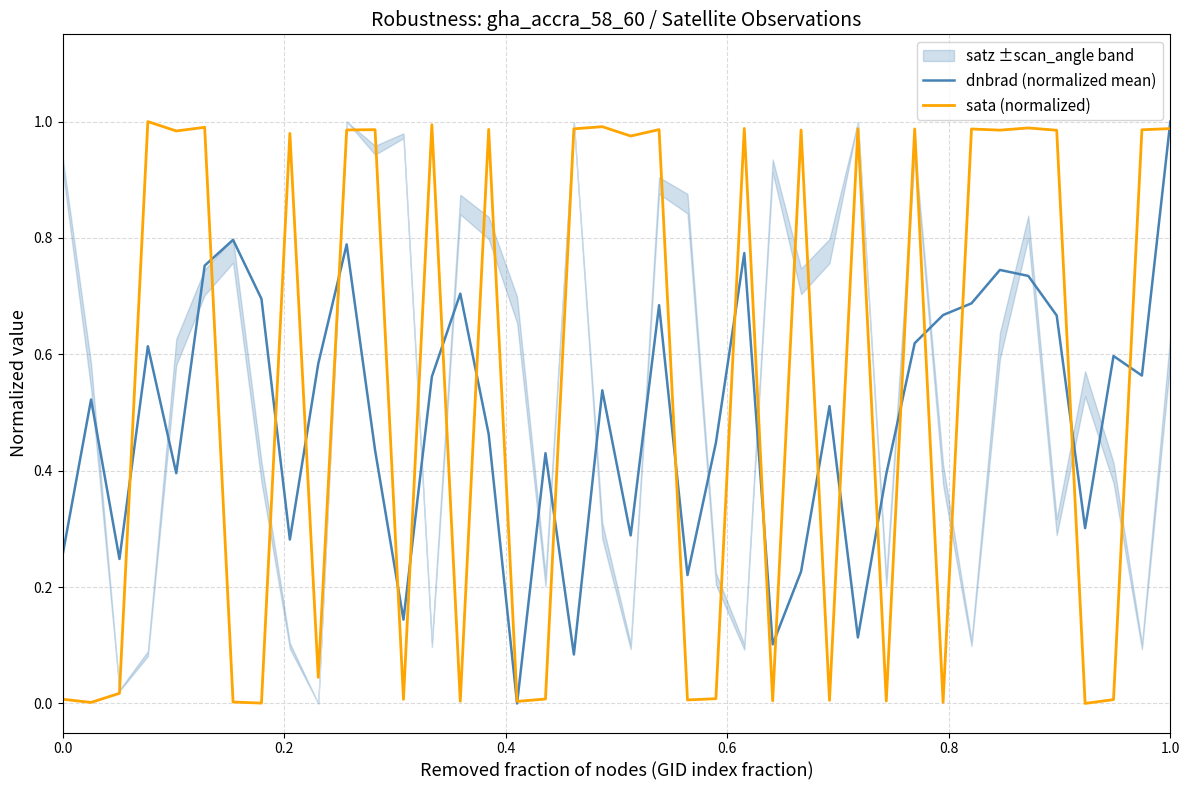

Rank the series by their maximum value, from highest to lowest.

dnbrad (normalized mean), sata (normalized)